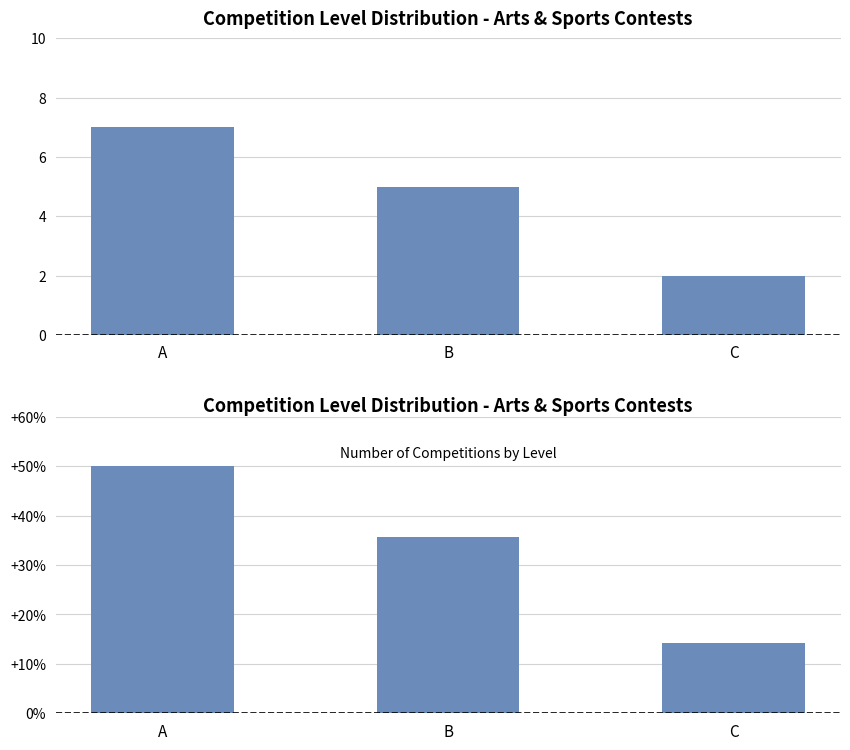

How many groups of bars are there?

3